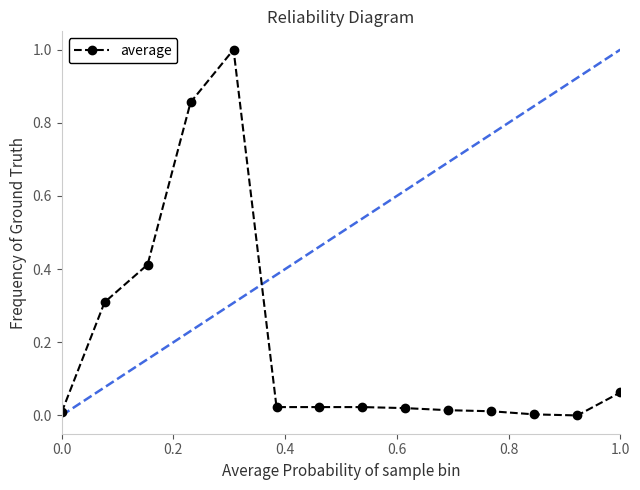

How many categories are shown in the chart?

14